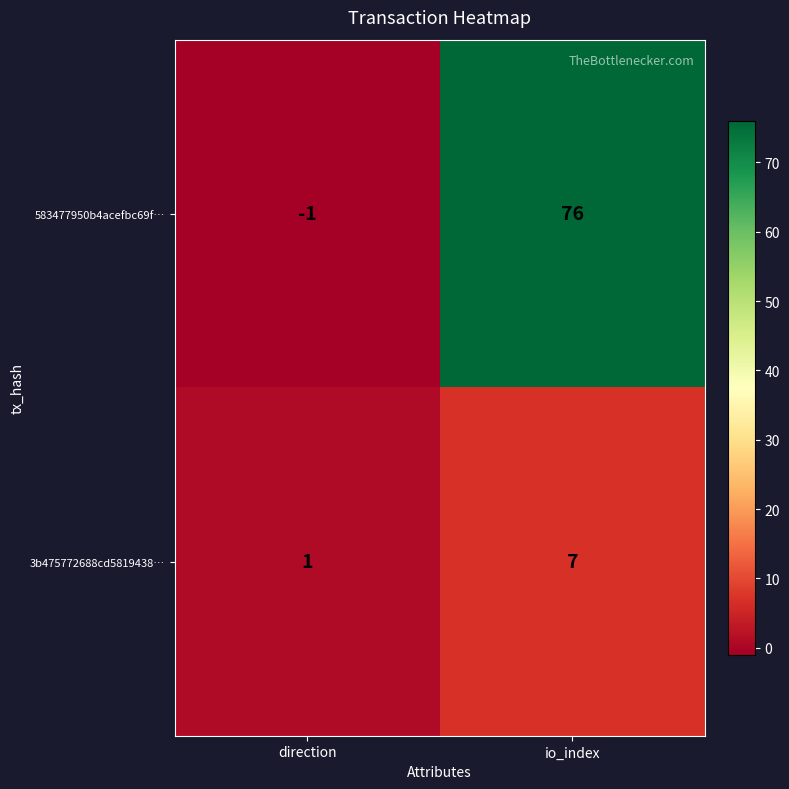

Between direction and io_index, which series saw the biggest shift?

583477950b4acefbc69f…